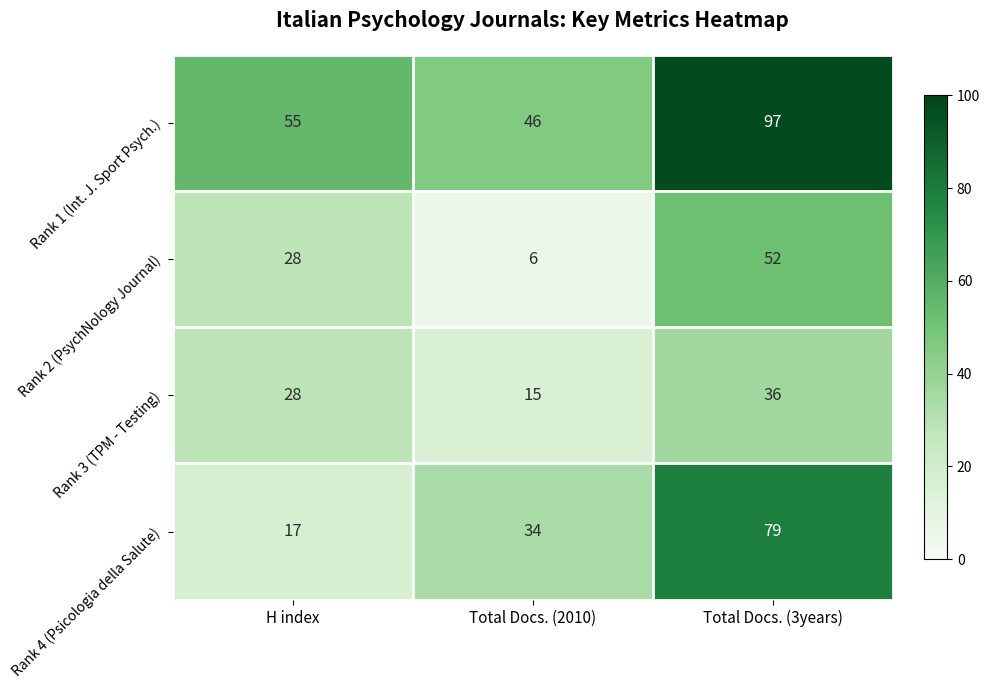

Which series changed the most between H index and Total Docs. (2010)?

Rank 2 (PsychNology Journal)